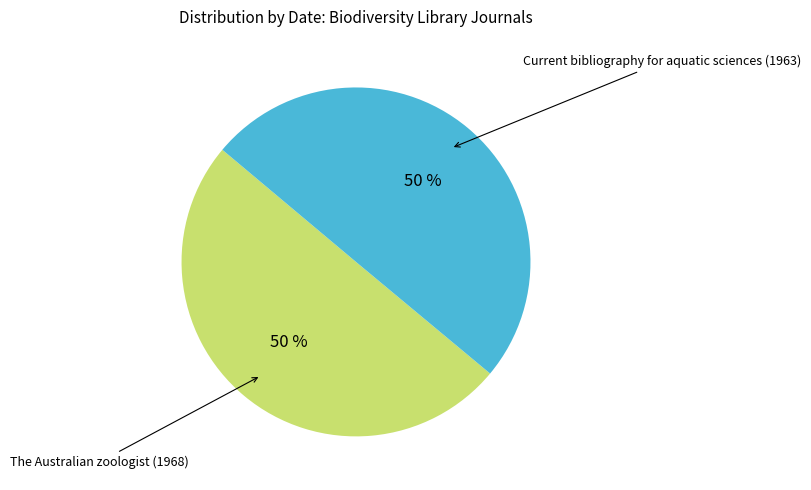

Combined, do The Australian zoologist (1968) and Current bibliography for aquatic sciences (1963) account for over 50%?

Yes